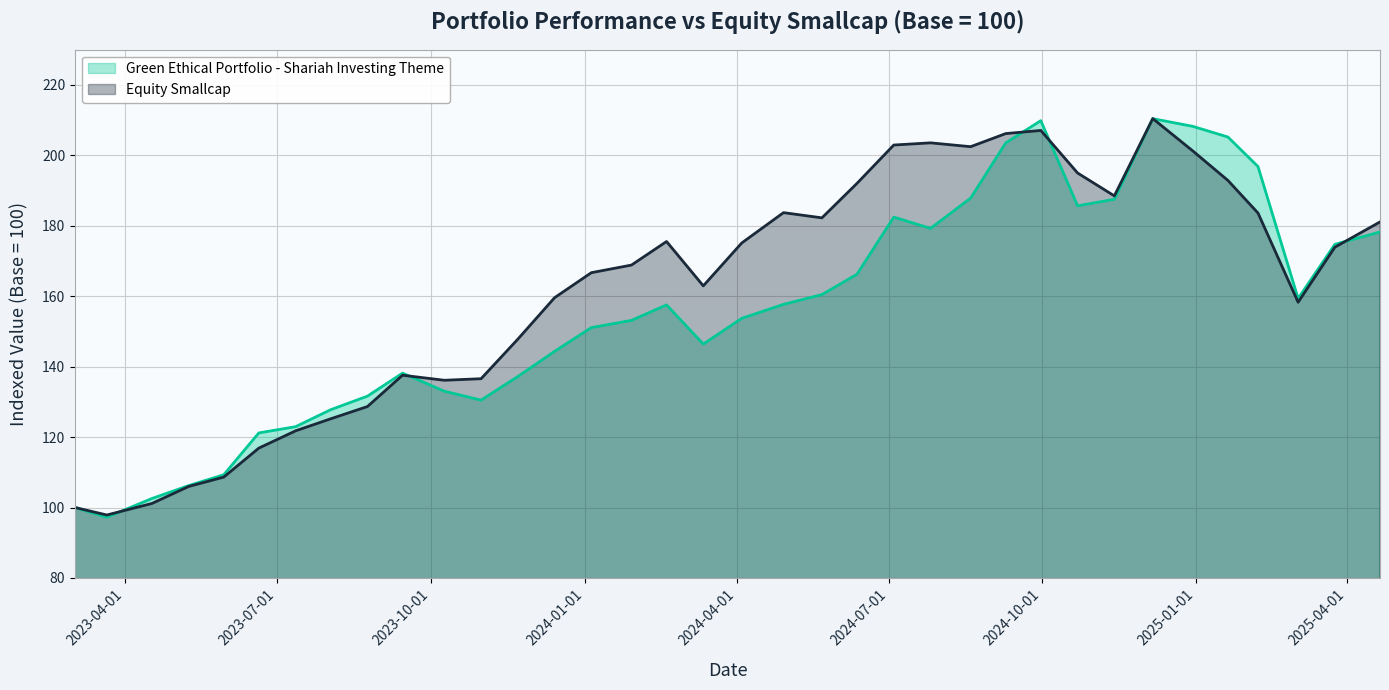

Count the number of data series in this chart.

2